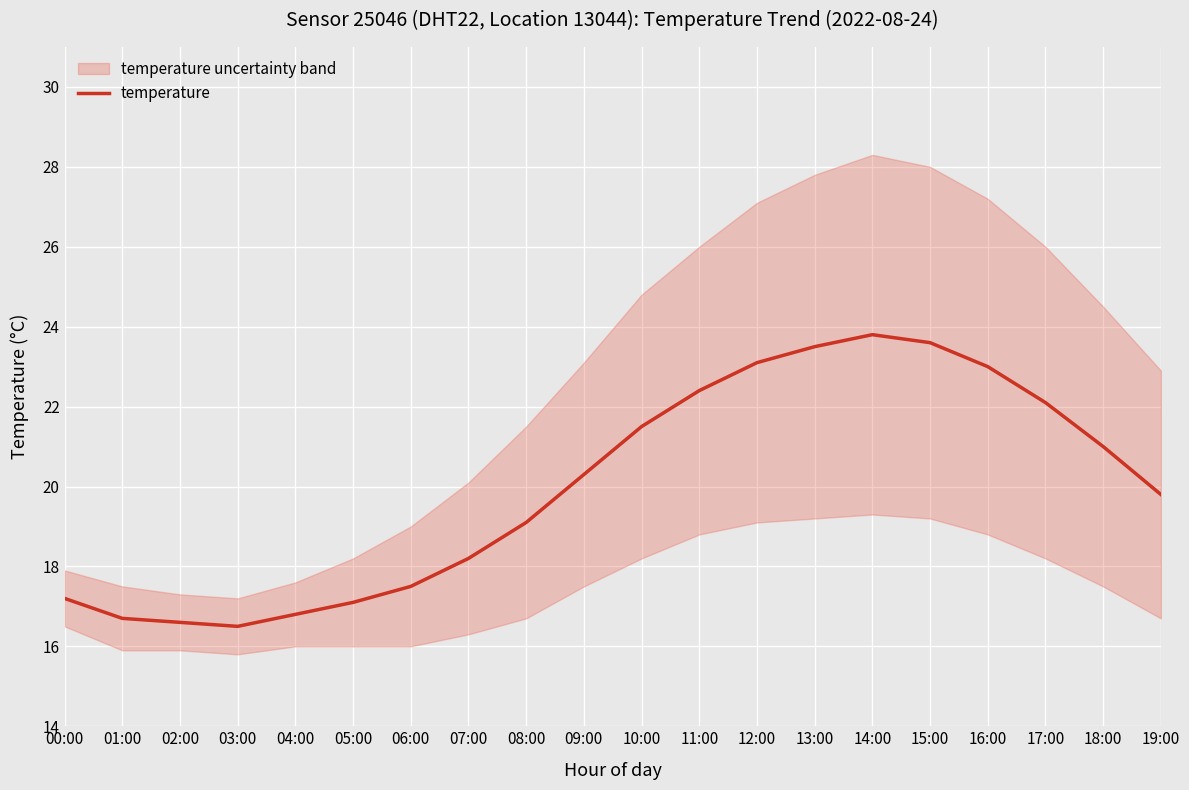

Between 18:00 and 14:00, which is larger?

14:00